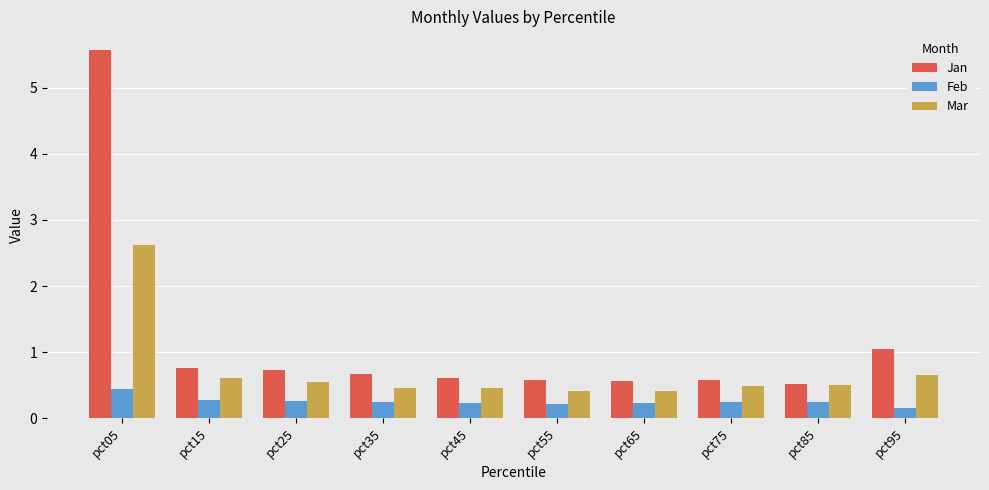

What is the value of the Feb bar at the 2nd from the left?

0.3